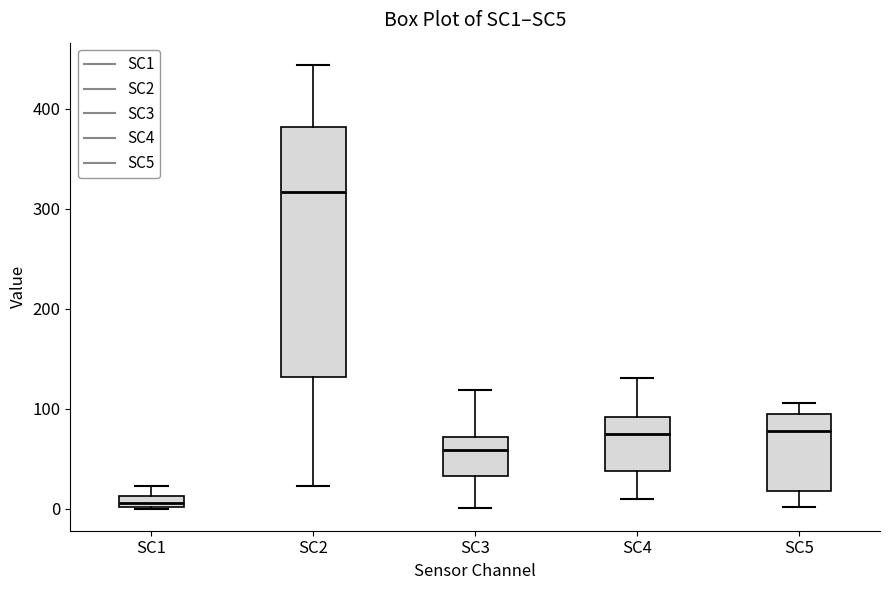

Comparing the boxes themselves (not the whiskers), which one is the tallest?

SC2